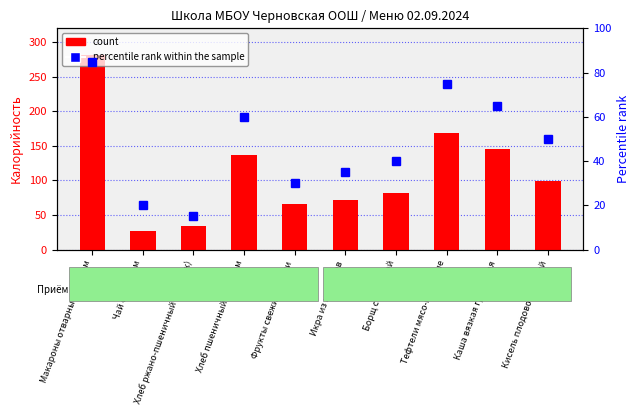

At which category does the chart reach its minimum across all series?

Хлеб ржано-пшеничный (завтрак)